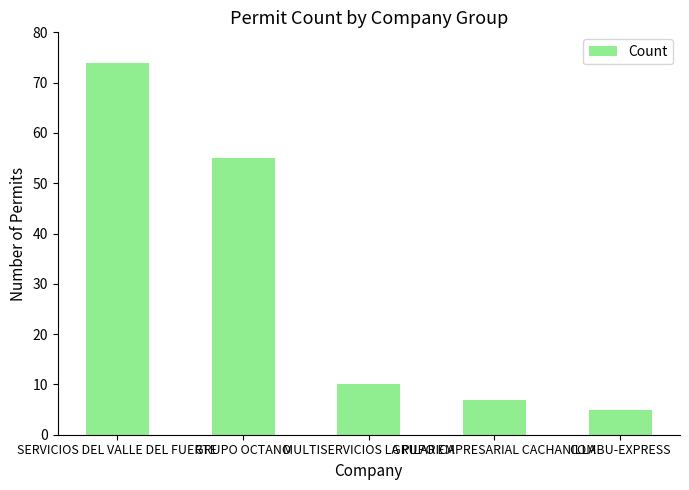

Approximately how many times larger is the value at MULTISERVICIOS LA PILARICA compared to GRUPO EMPRESARIAL CACHANILLA?

1.4